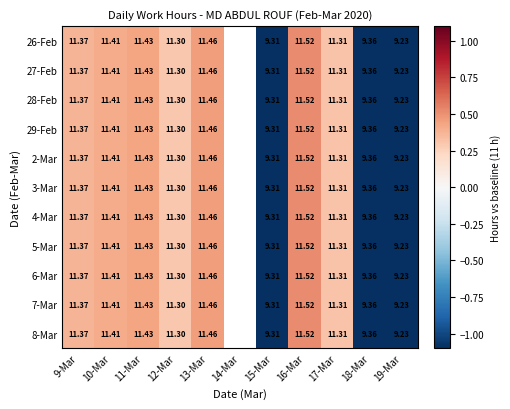

Is the value of 26-Feb at 12-Mar greater than the value of 5-Mar at 18-Mar?

Yes